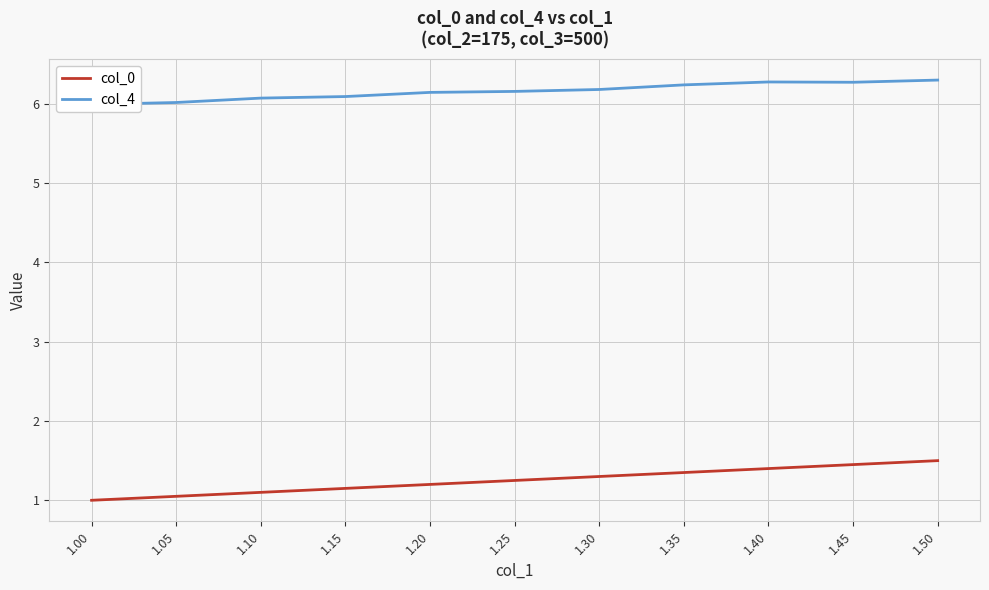

True or false: col_4 and col_0 intersect in this chart.

False